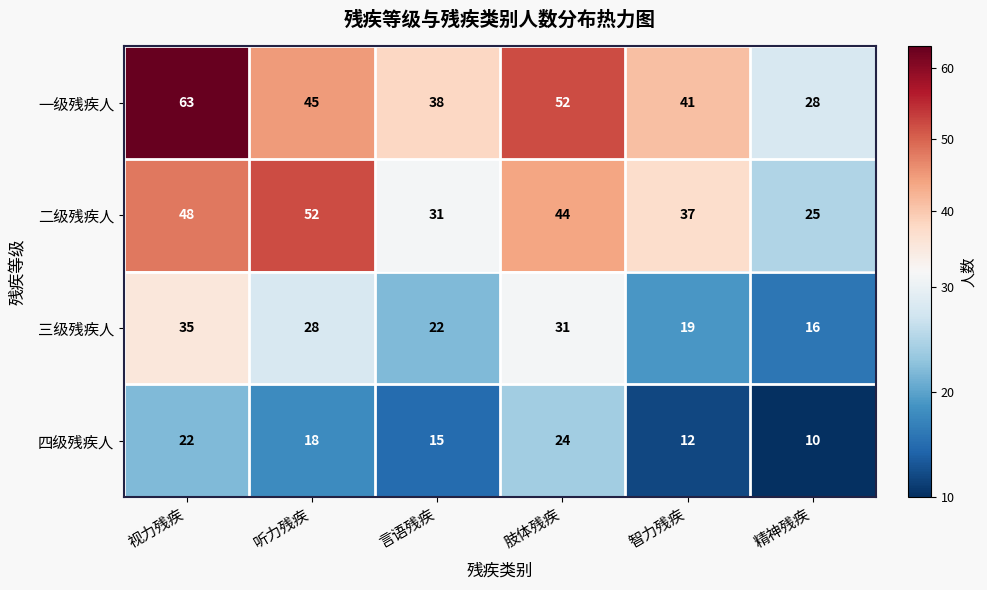

Which category has the highest value across all series?

视力残疾